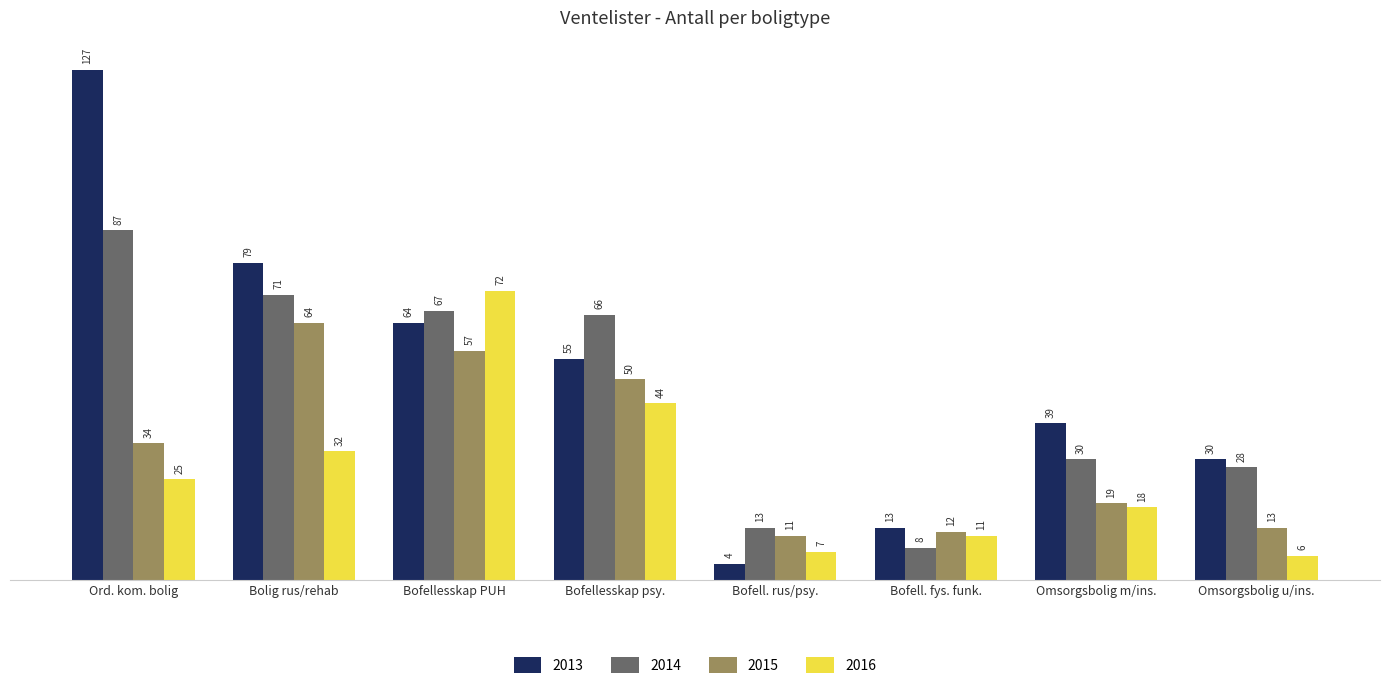

Rank the series by their average value, from highest to lowest.

2013, 2014, 2015, 2016